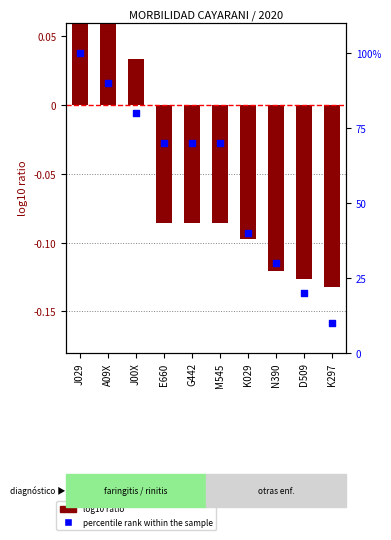

At how many categories does at least one series exceed 43?

6